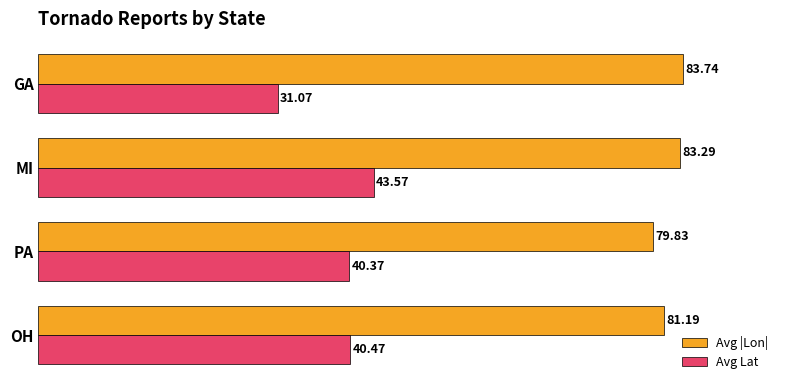

What is the total value across all series at PA?

120.2